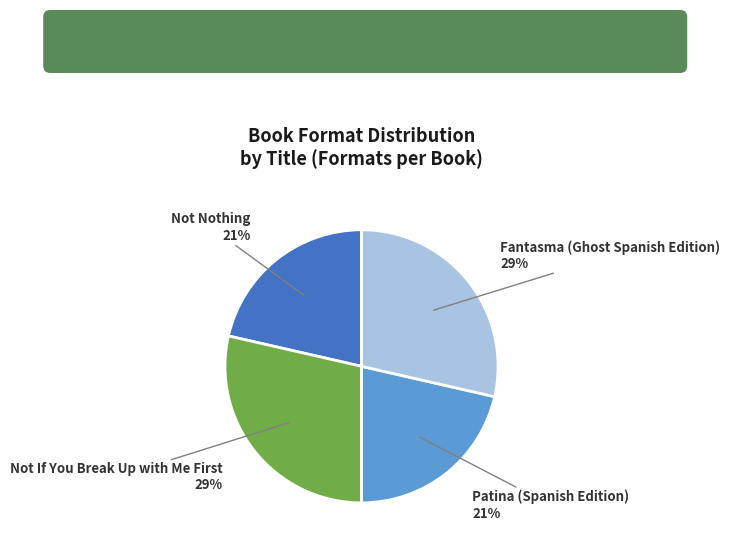

Is there any slice that represents more than half of the pie?

No